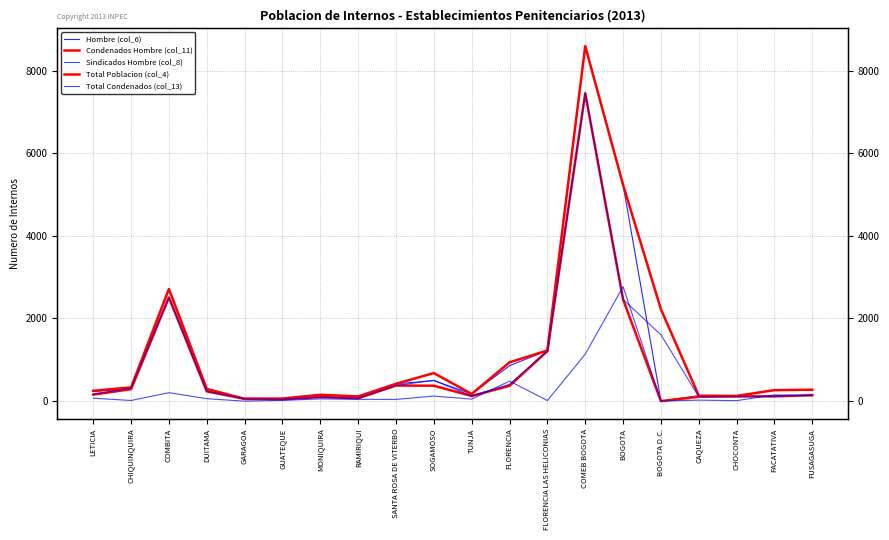

How many lines are shown in the chart?

5